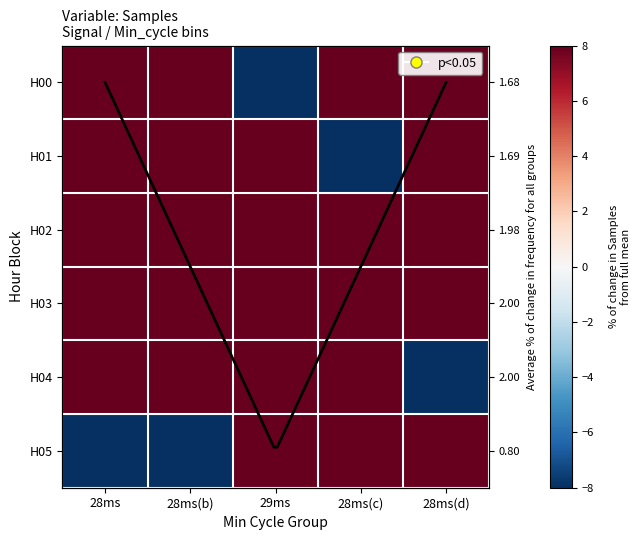

Which series changed the most between 29ms and 28ms(d)?

H00